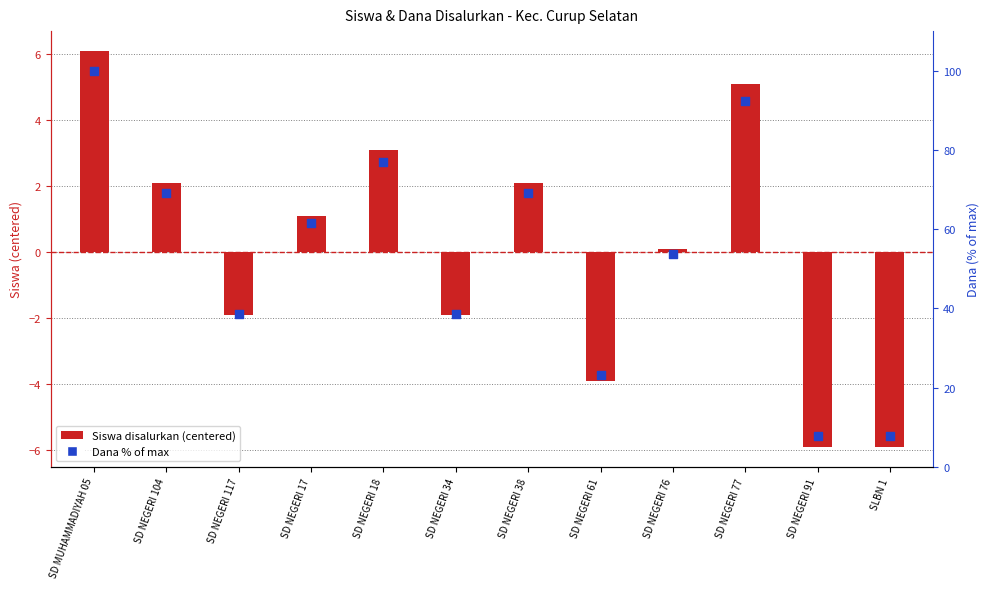

Which series contains the lowest Y value?

Siswa (centered)